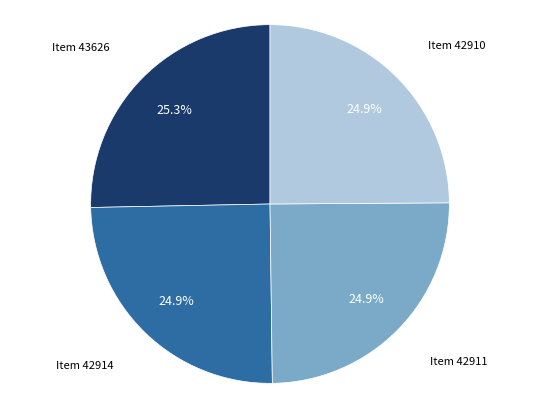

Is there a majority slice in this chart?

No